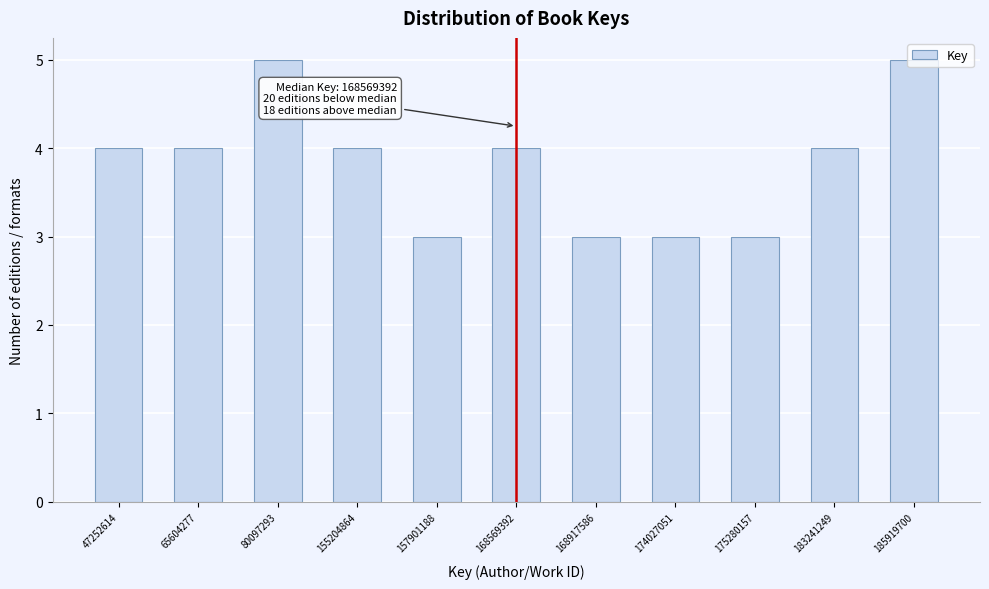

What is the value of the 1st bar from the left?

4